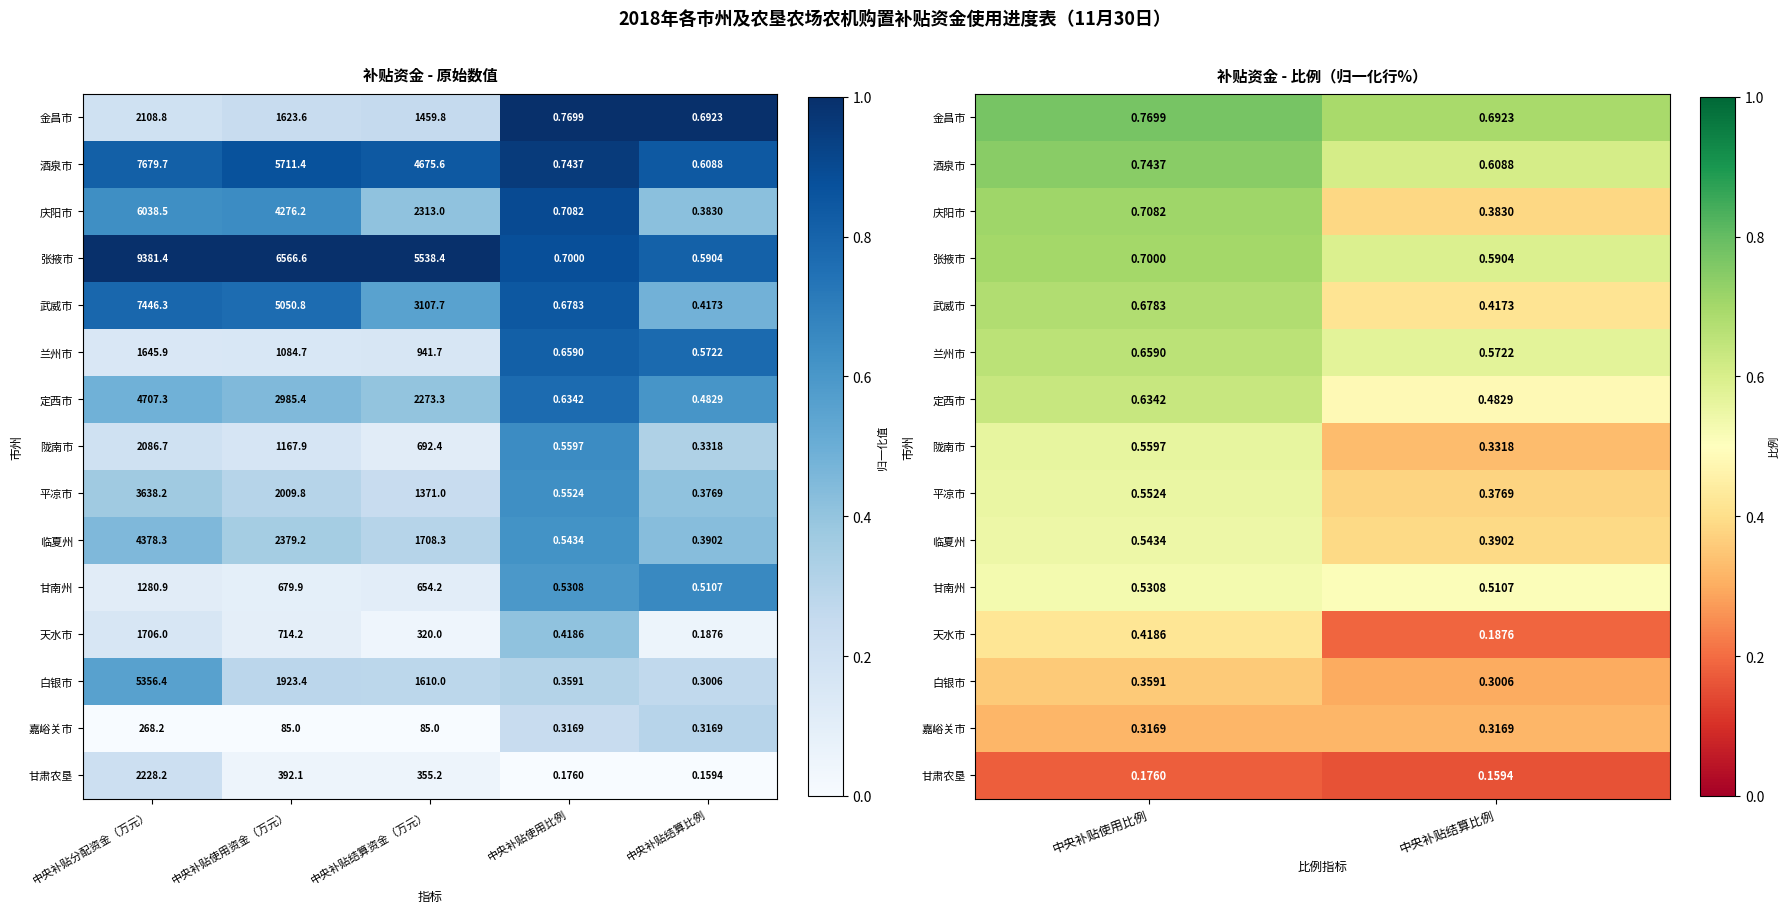

How many data points does each series have?

2